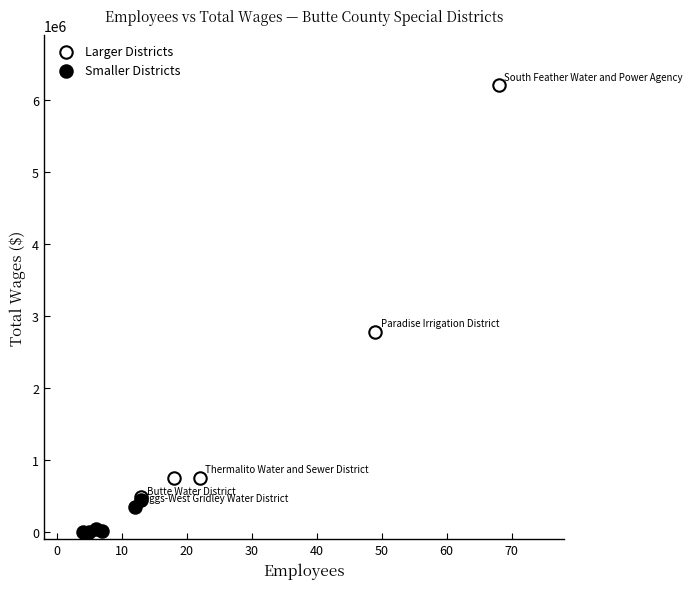

Which series has the largest Y range (max minus min)?

Larger Districts